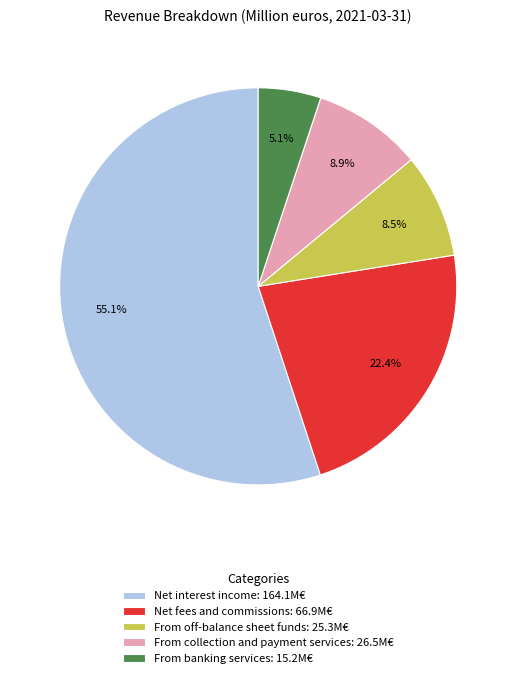

Which category accounts for the majority?

Net interest income